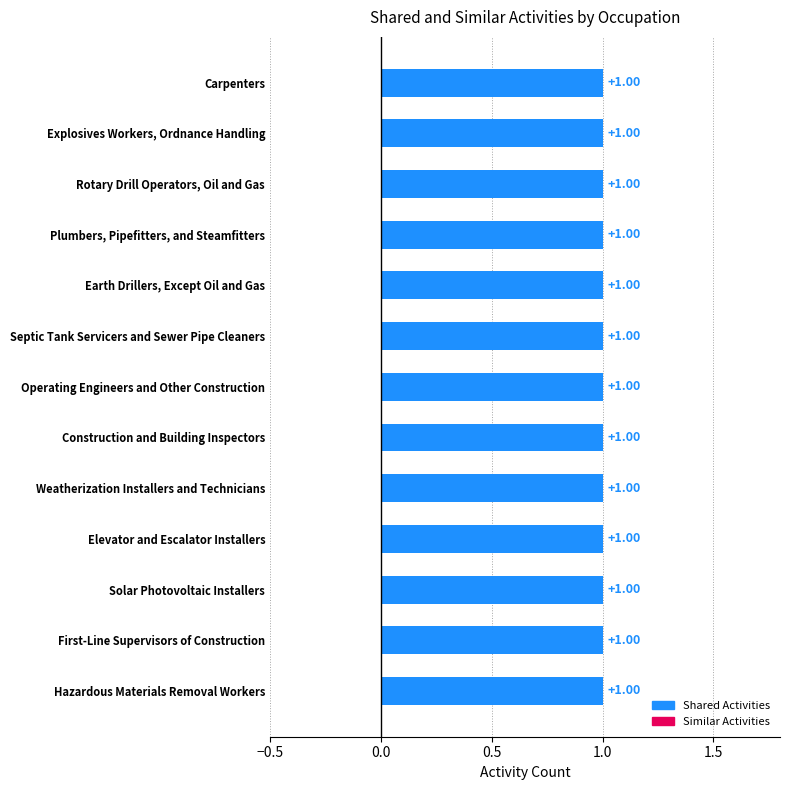

What is the approximate value of Shared Activities at First-Line Supervisors of Construction?

1